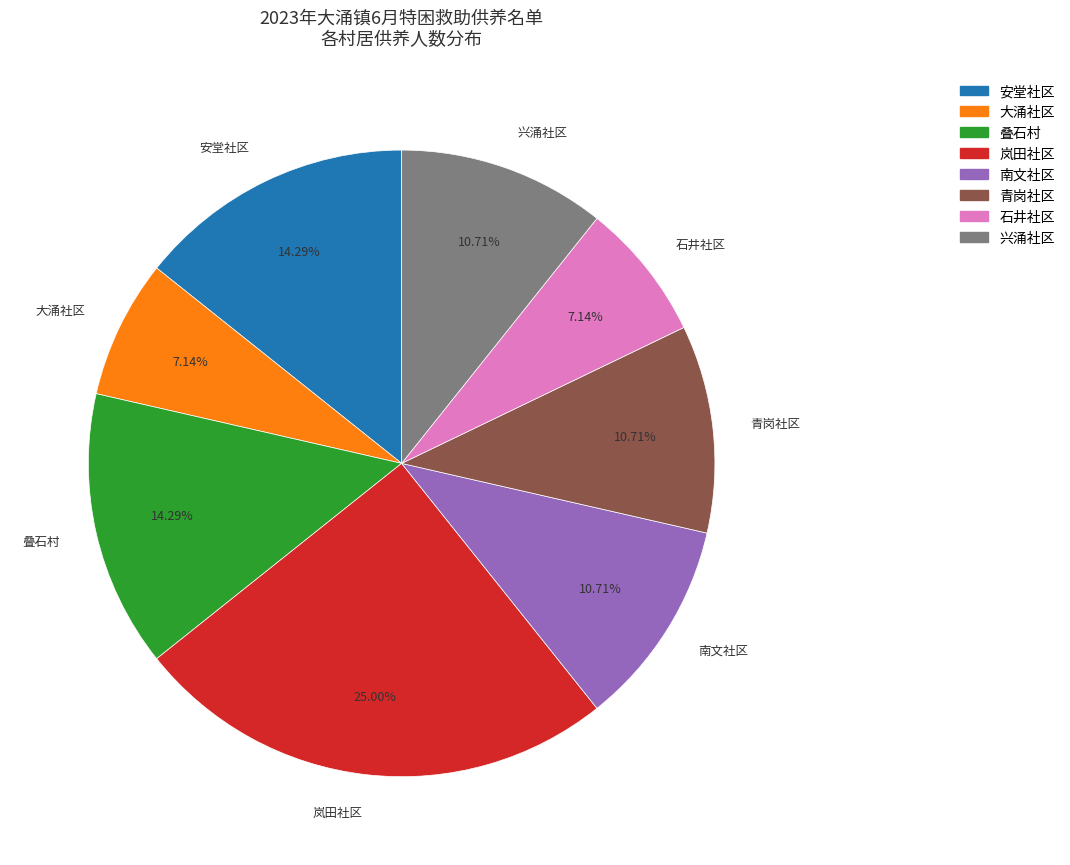

What is the total percentage of 安堂社区 and 岚田社区?

39.3%